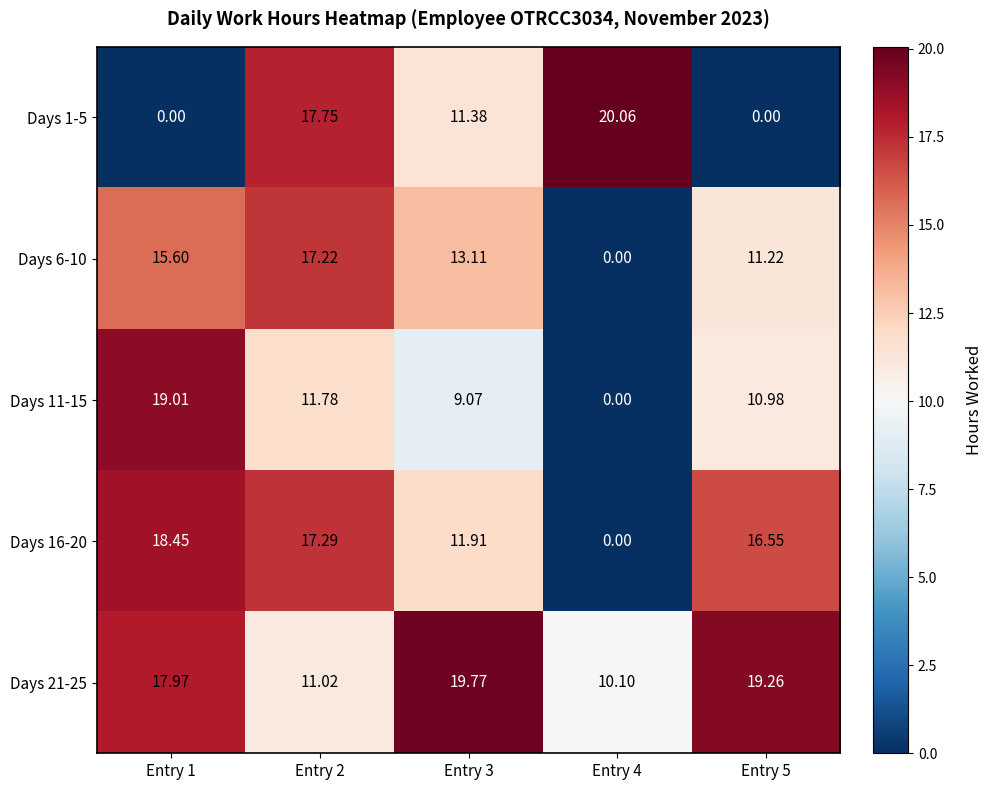

Is the value of Days 11-15 at Entry 3 greater than the value of Days 6-10 at Entry 2?

No